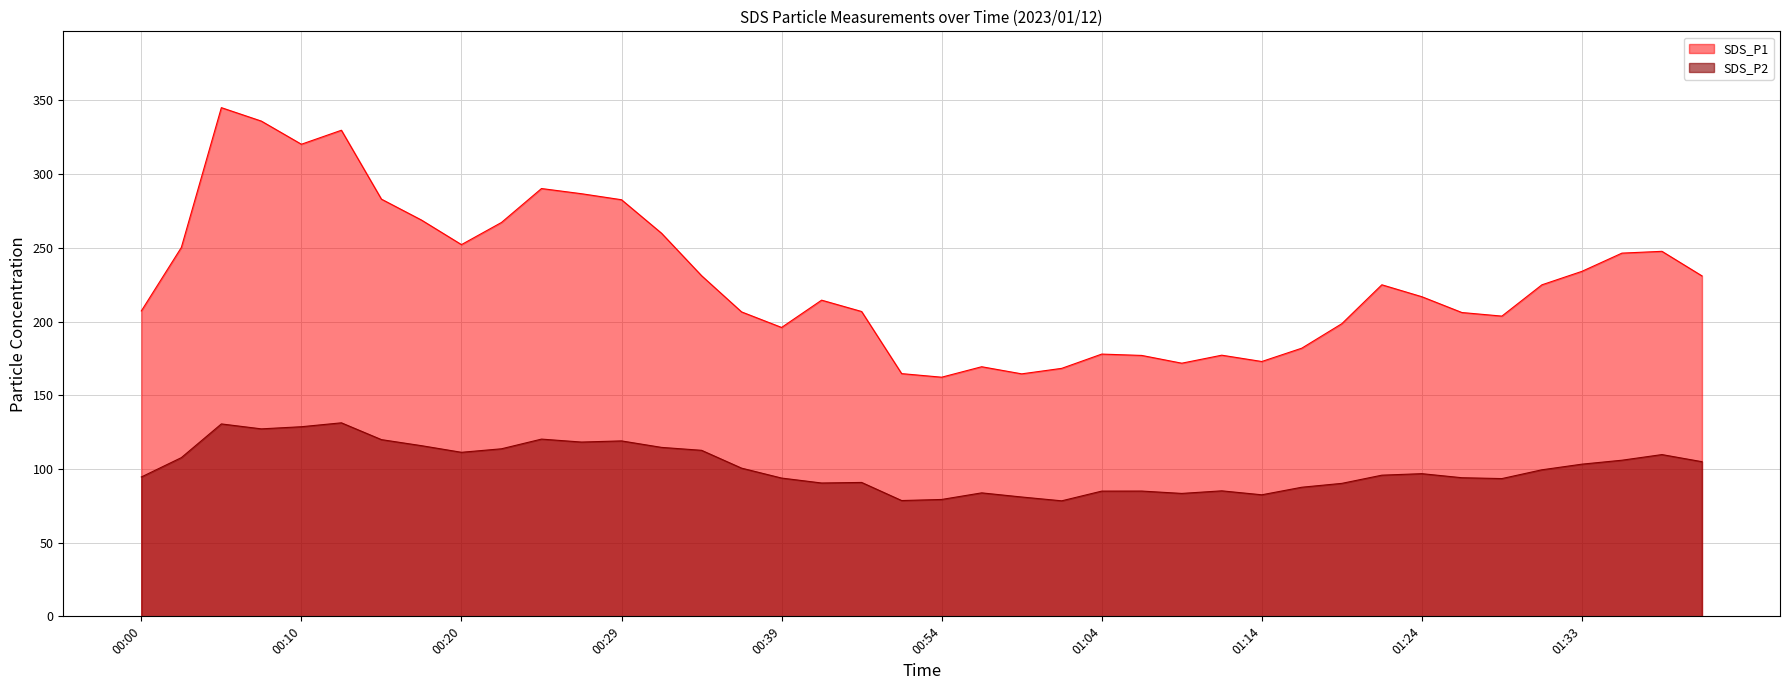

List the series in order of their peak value, highest first.

SDS_P1, SDS_P2